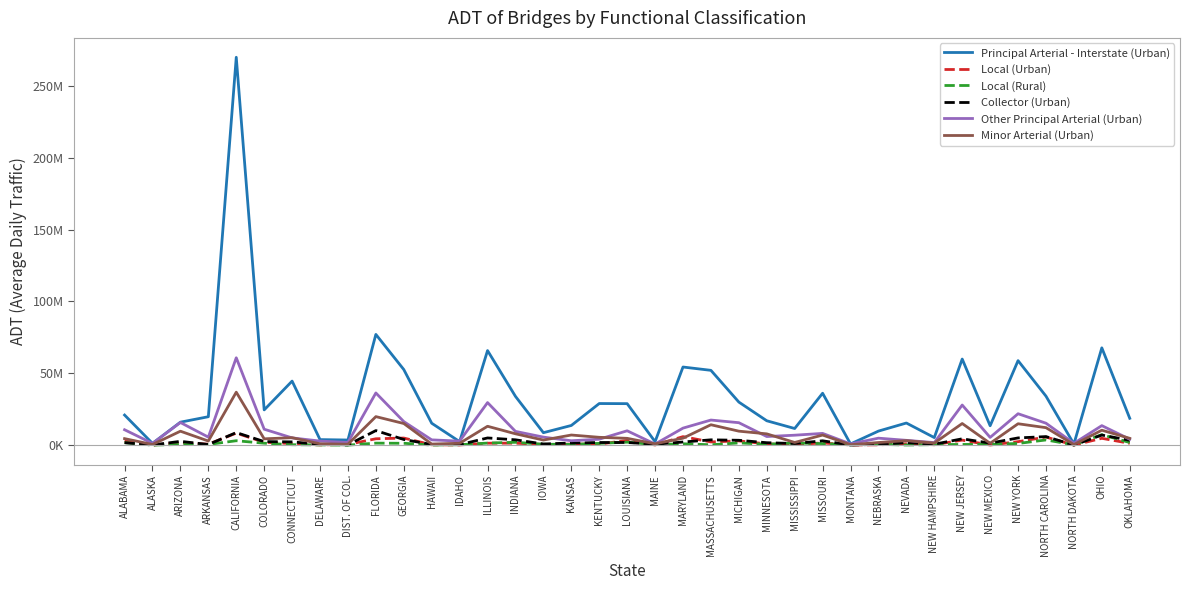

Which category has the highest value in the Local (Urban) series?

CALIFORNIA